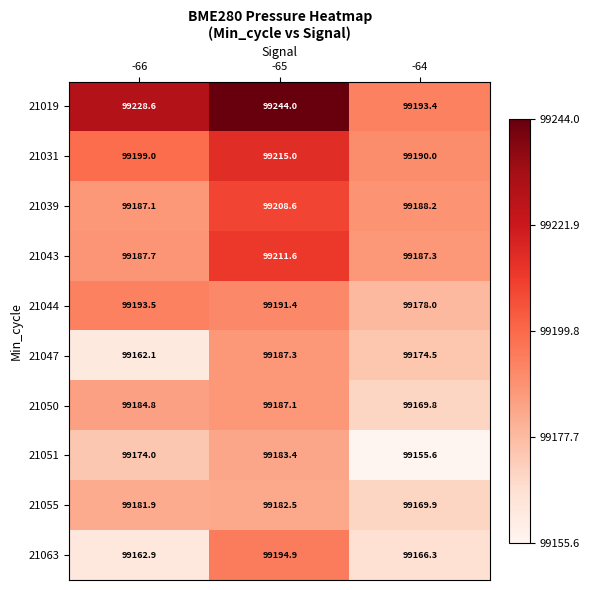

What is the difference between the maximum and minimum values in the 21019 series?

50.6